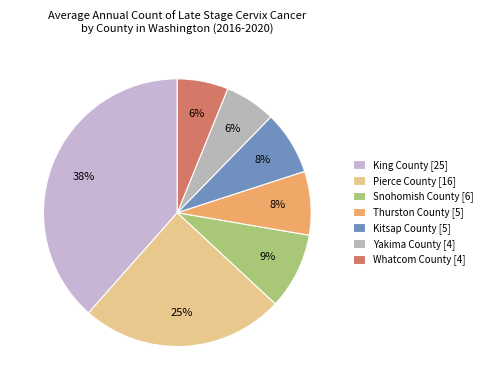

Which slice is the largest?

King County